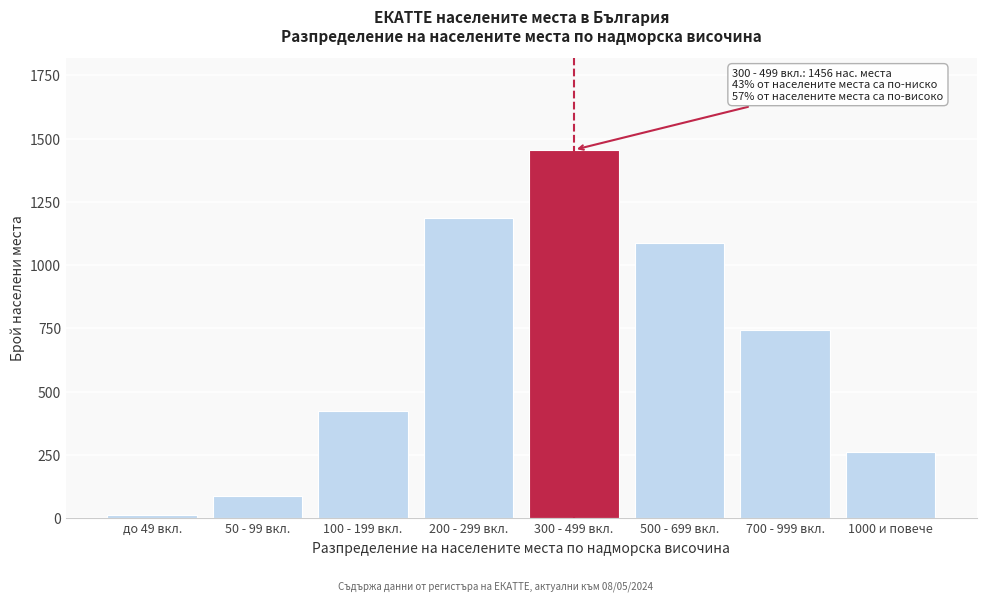

Reading right to left, extract all data points from this chart.

260	743	1089	1456	1187	423	89	12